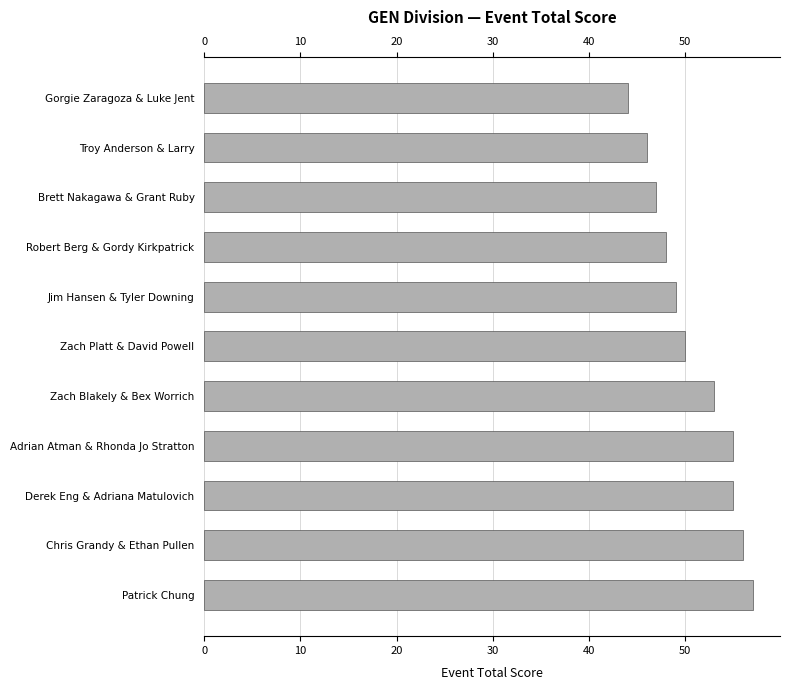

What is the maximum value shown in the chart?

57